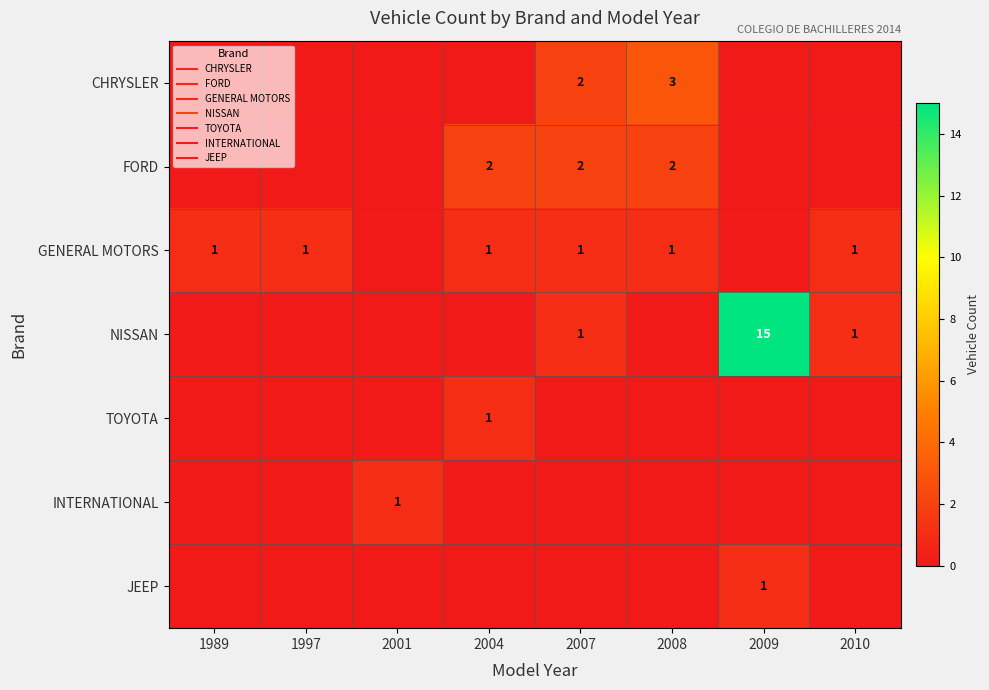

Count the number of categories in the chart.

8